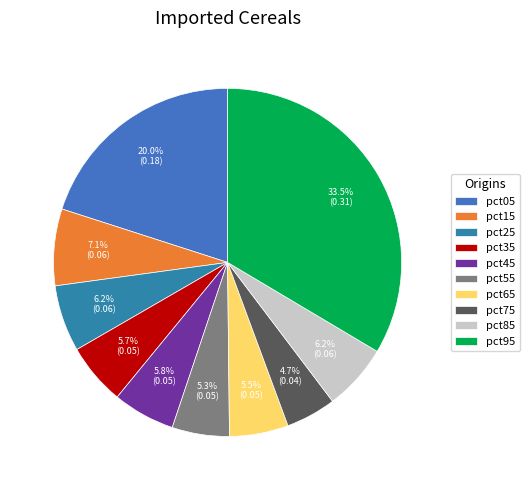

How many slices are in this pie chart?

10